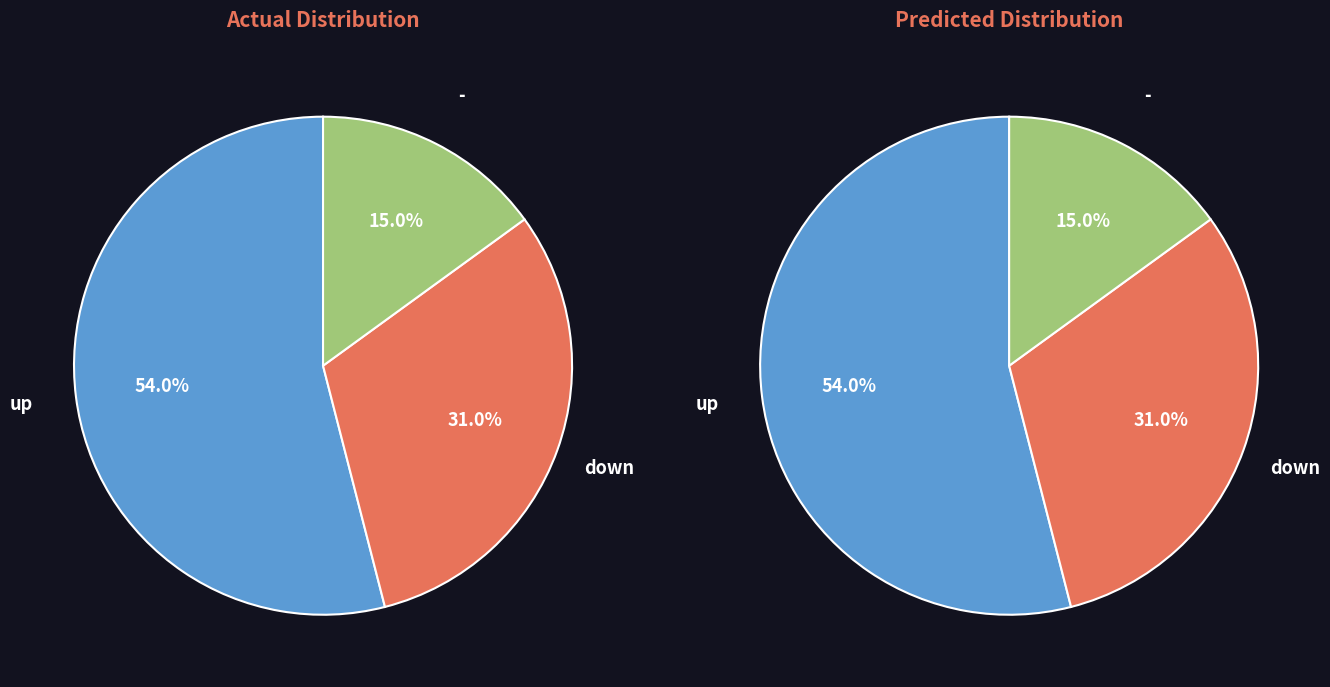

What is the change in value from up to -?

-39